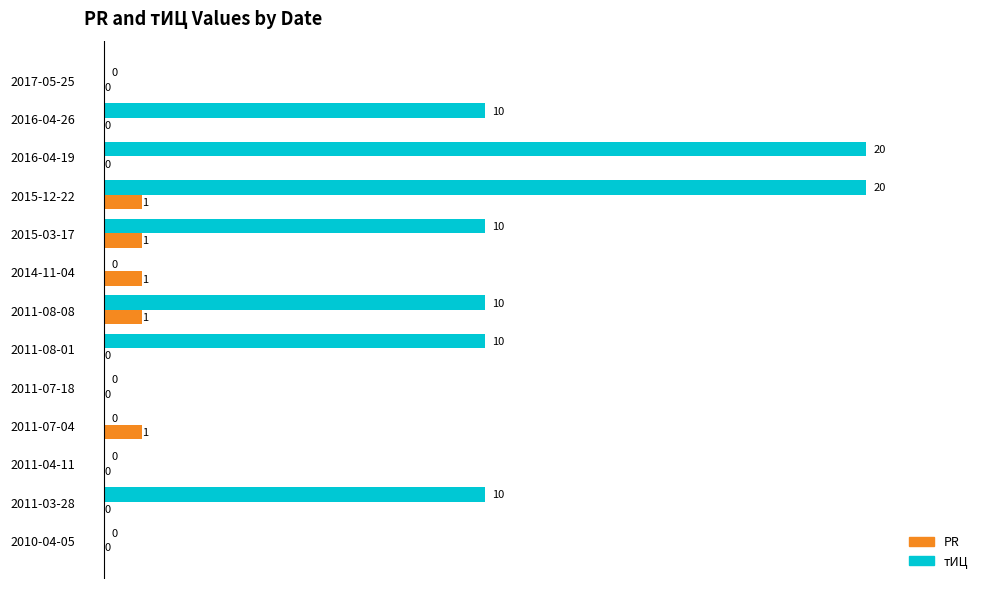

What is the sum of all PR values?

5